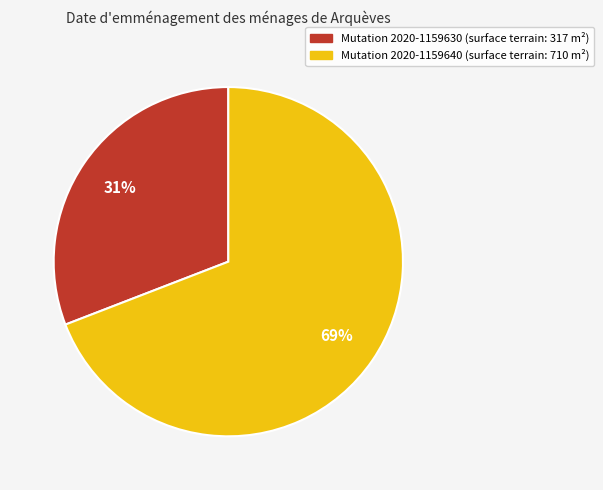

How many segments does this pie chart have?

2